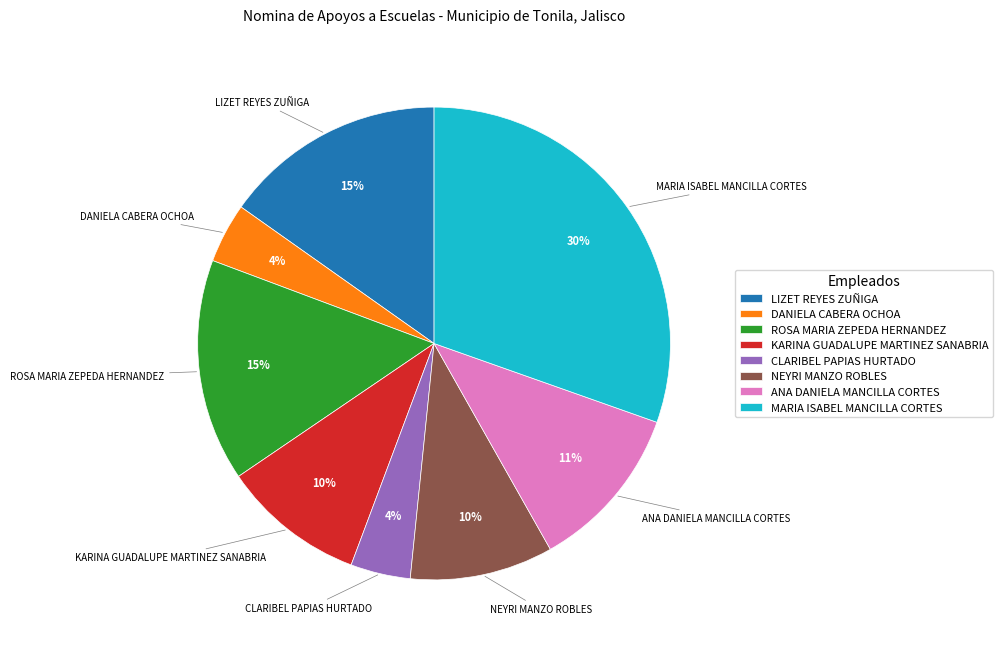

Which has a higher value, ANA DANIELA MANCILLA CORTES or DANIELA CABERA OCHOA?

ANA DANIELA MANCILLA CORTES